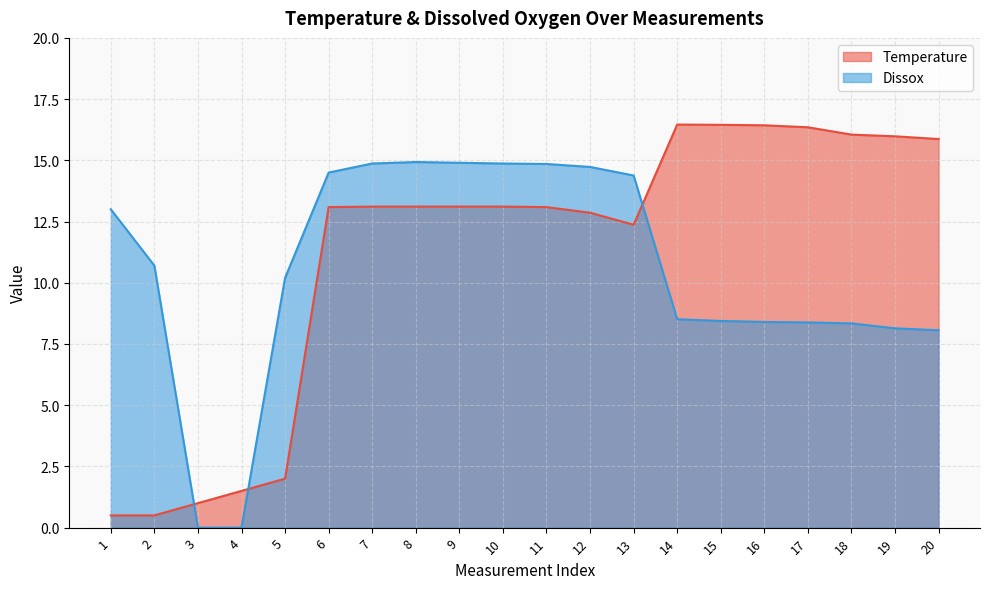

What is the average value of the Dissox series?

10.5